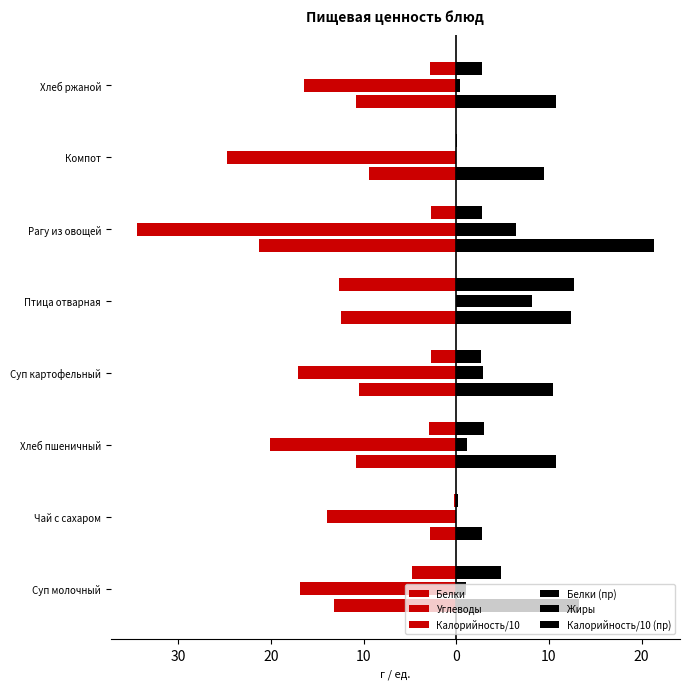

Which series has the largest total across all categories?

Калорийность/10 (пр)